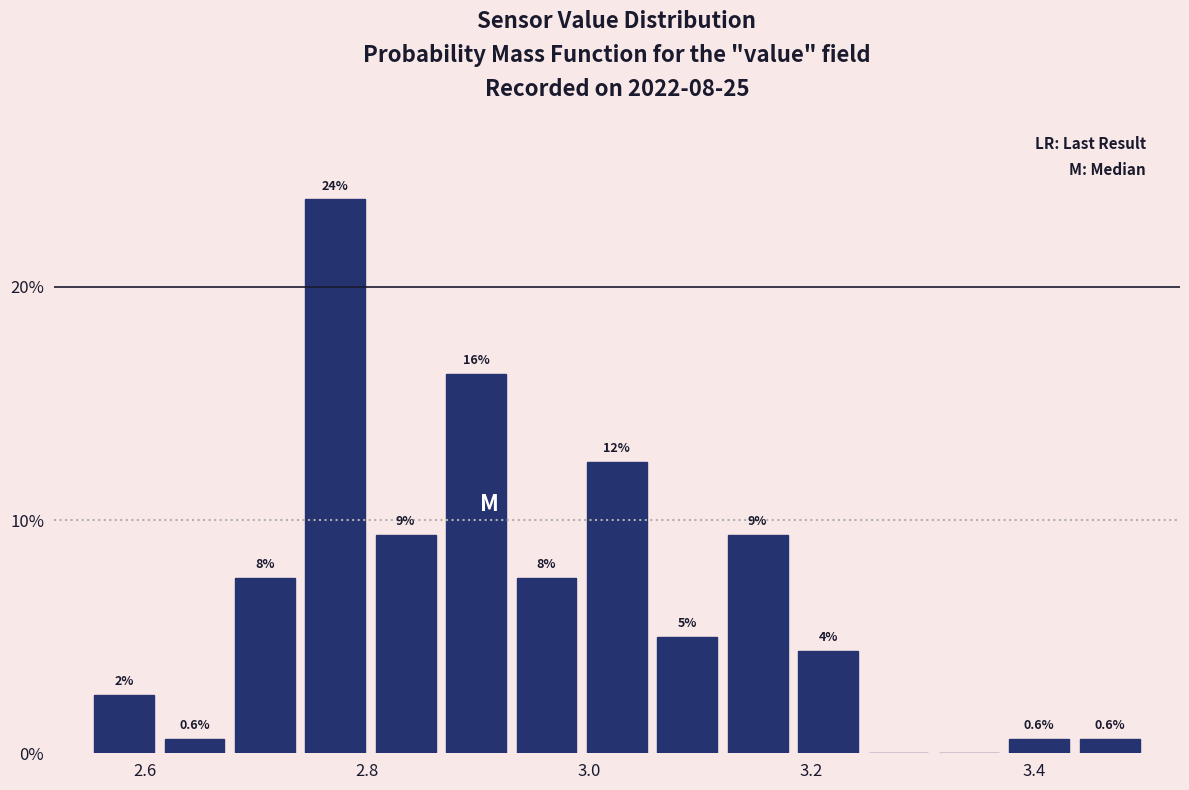

Around what value on the x-axis is the tallest bar? Give the approximate position of its centre, as read against the axis.

2.78